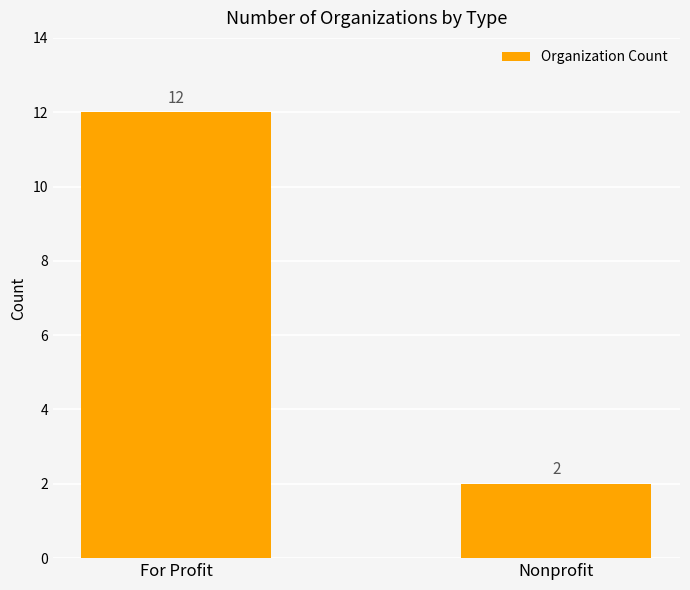

The chart shows a value of 2 at Nonprofit. True or false?

True